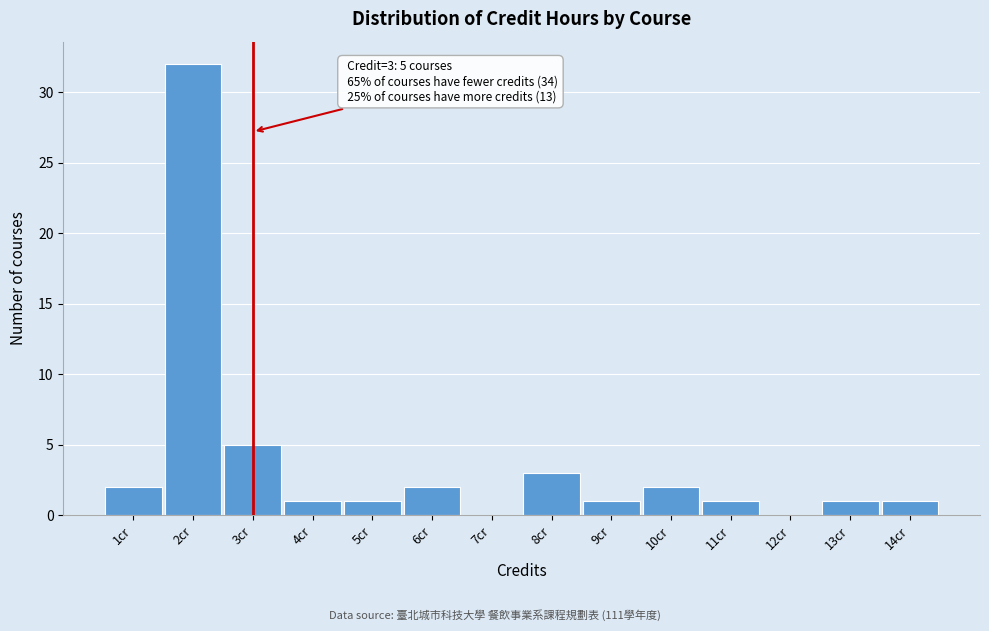

Which range on the x-axis has the tallest bar?

1.5 to 2.5